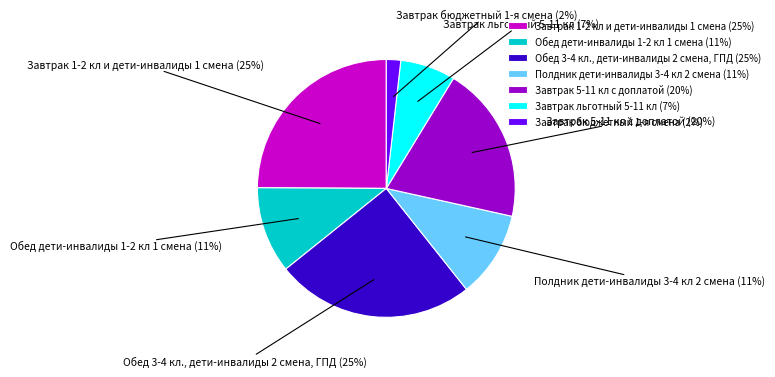

Is there a majority slice in this chart?

No